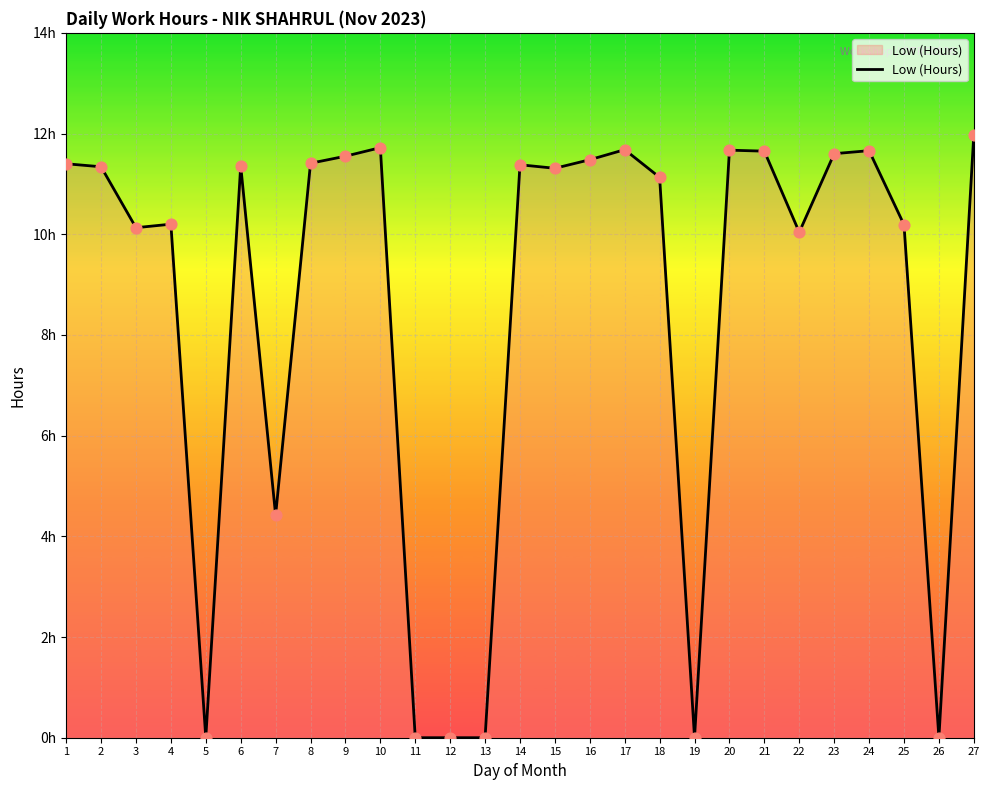

Approximately how many times larger is the value at 18 compared to 22?

1.1